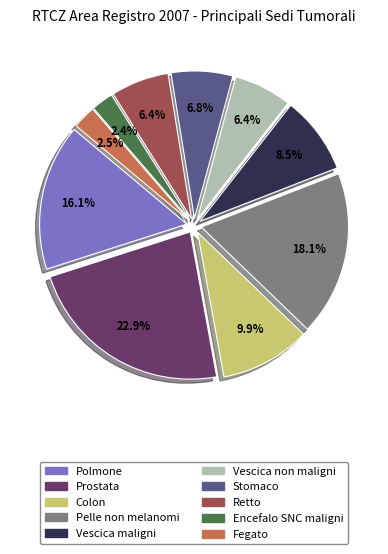

Which category has the biggest portion of the pie?

Prostata